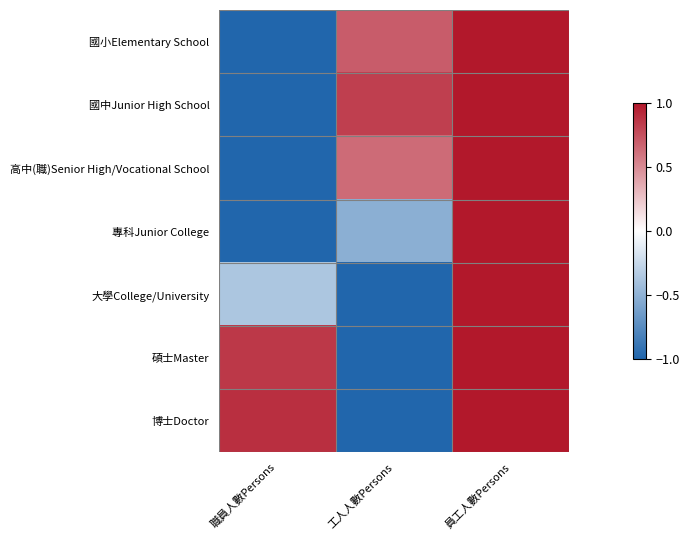

How many categories are shown in the chart?

3